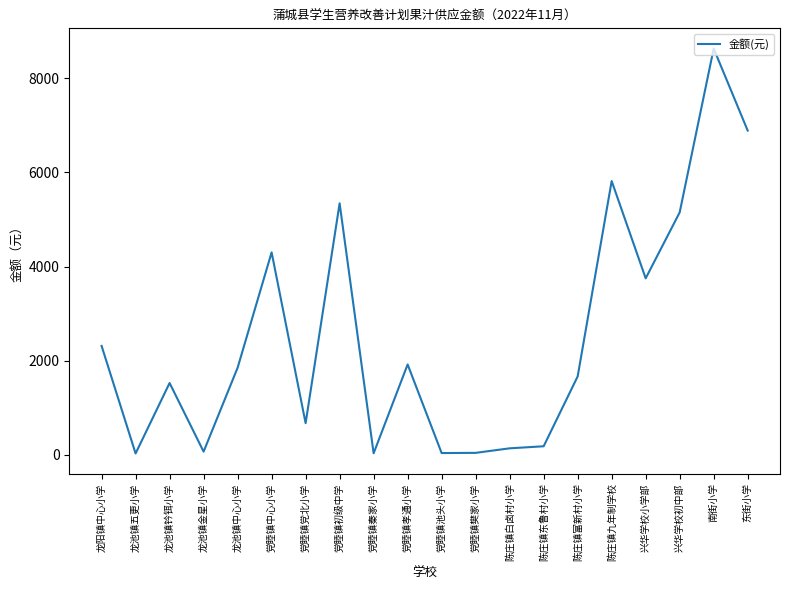

Which label corresponds to the largest value in the chart?

南街小学